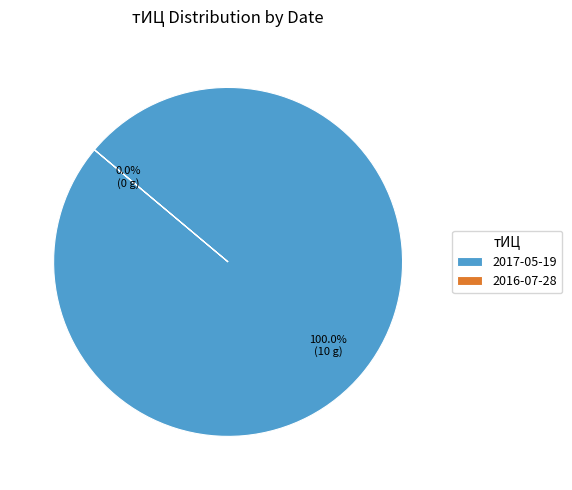

Which slice is the largest?

2017-05-19